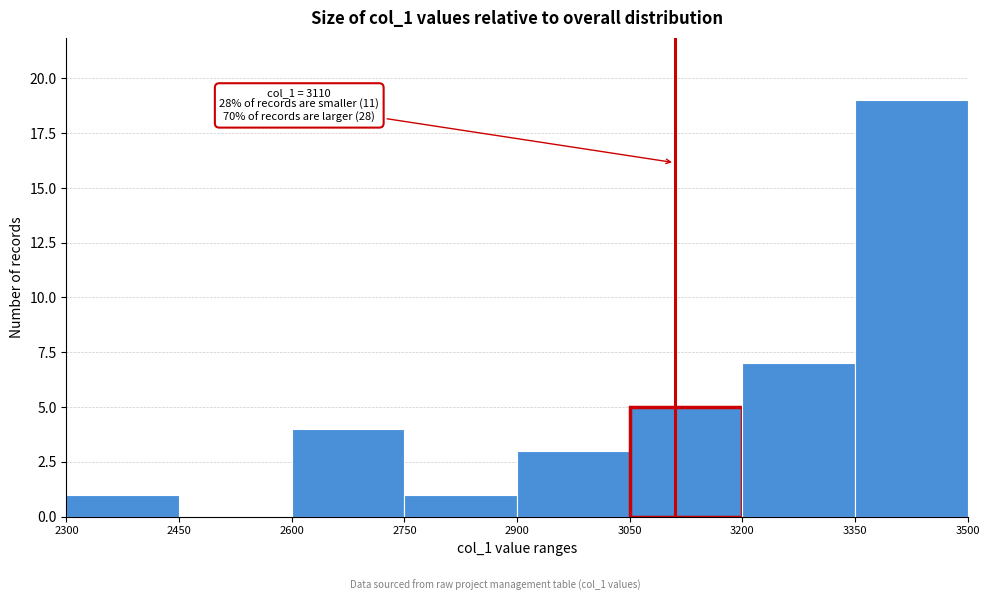

Which range on the x-axis has the tallest bar?

3350 to 3500